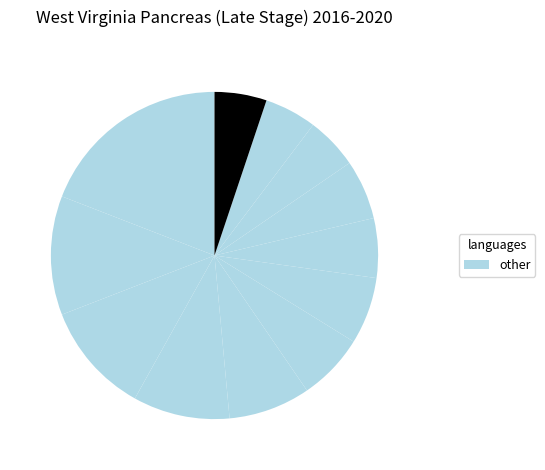

Count the number of slices in the pie.

12